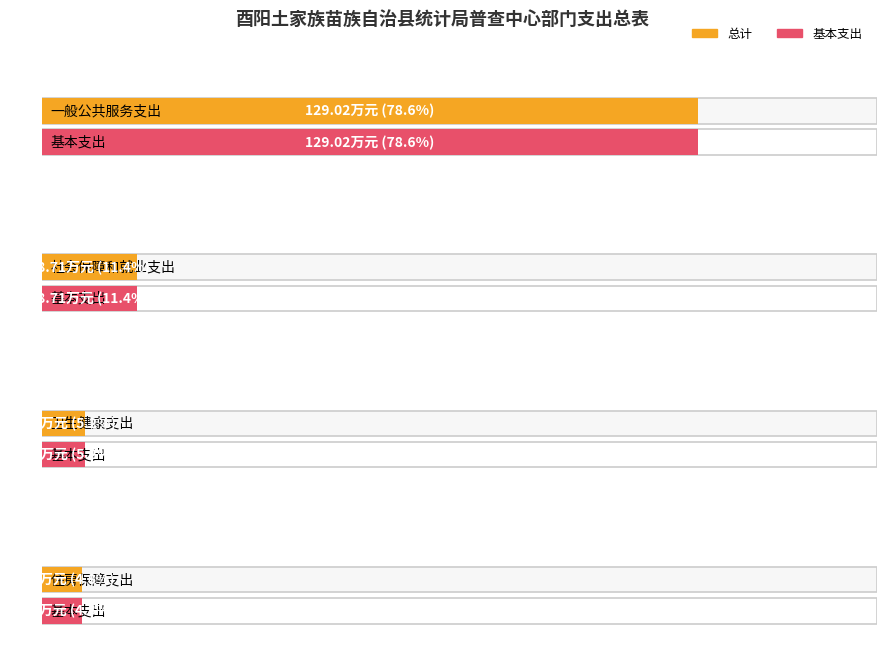

What is the total value across all series at 社会保障和就业支出?

37.4